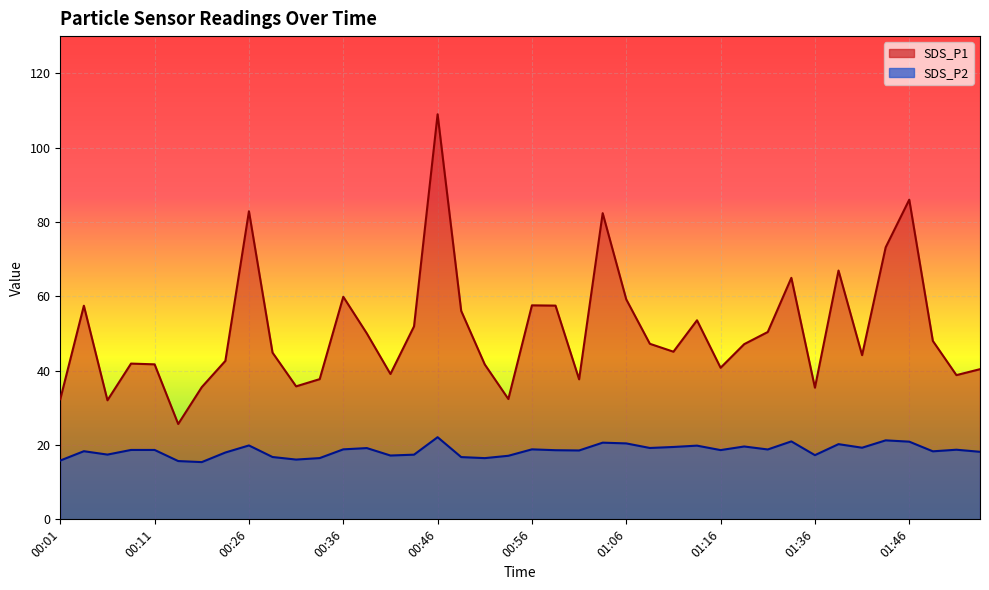

What is the average value of the SDS_P1 series?

50.7